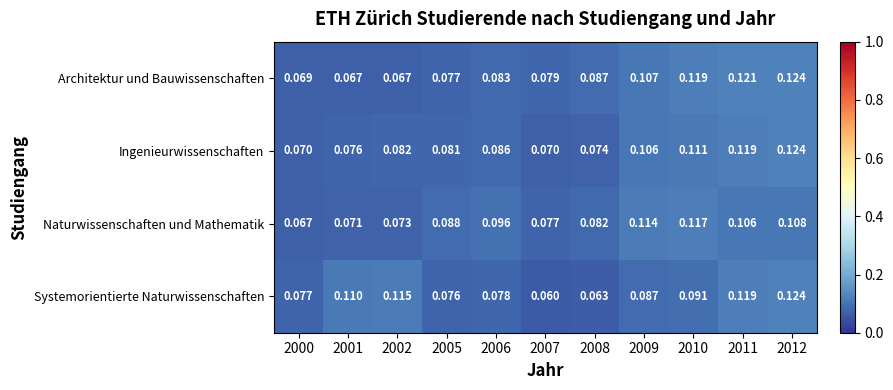

Which series has the largest range (max minus min)?

Systemorientierte Naturwissenschaften